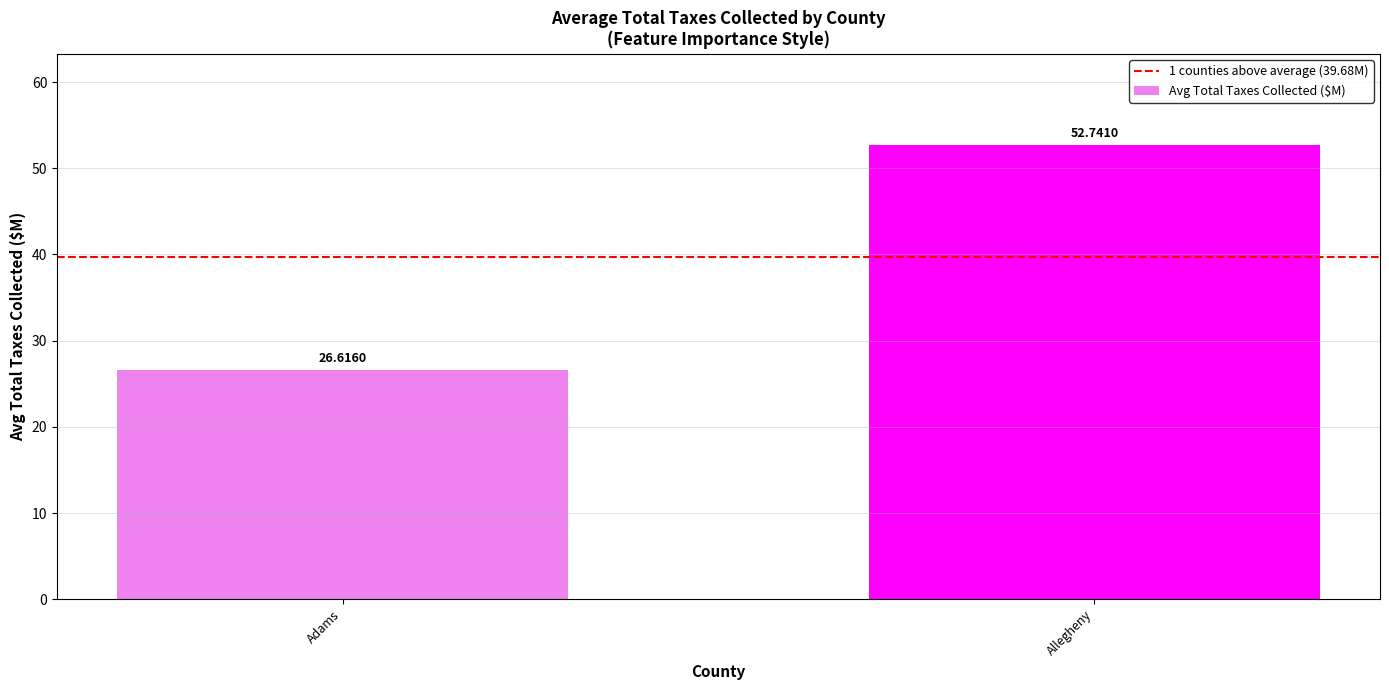

Between Adams and Allegheny, which is larger?

Allegheny